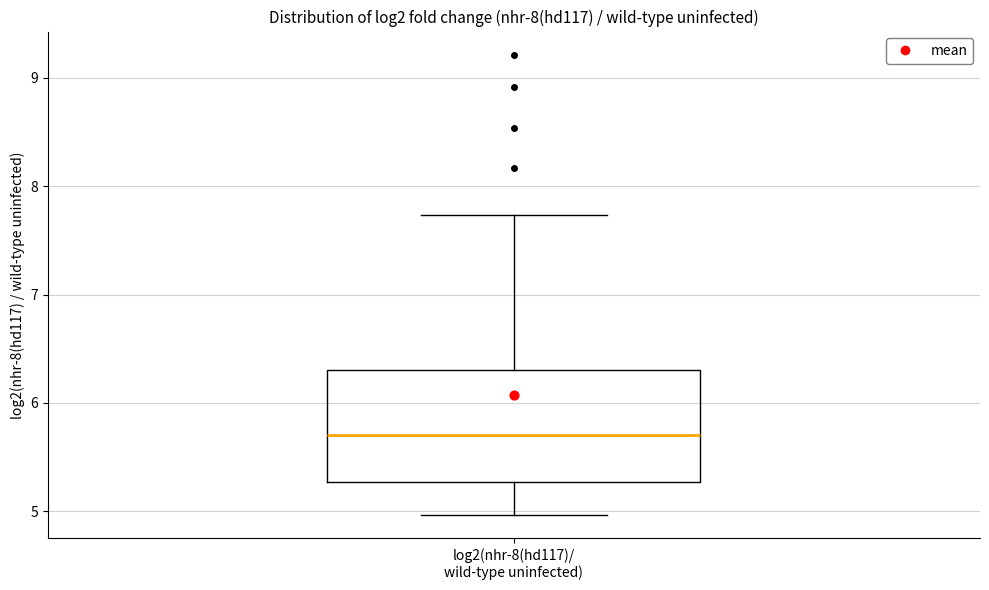

Where does the upper whisker of the box for log2(nhr-8(hd117)/ wild-type uninfected) end on the y-axis? The values are not printed on the chart, so give them approximately, as read against the axis.

7.7